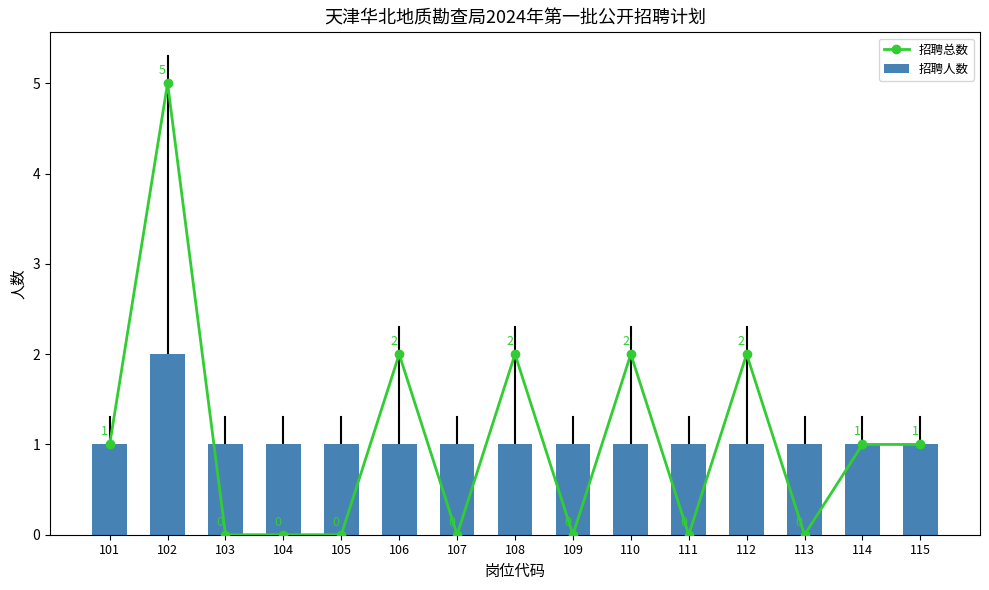

What is the difference between the highest and lowest values at 110?

1